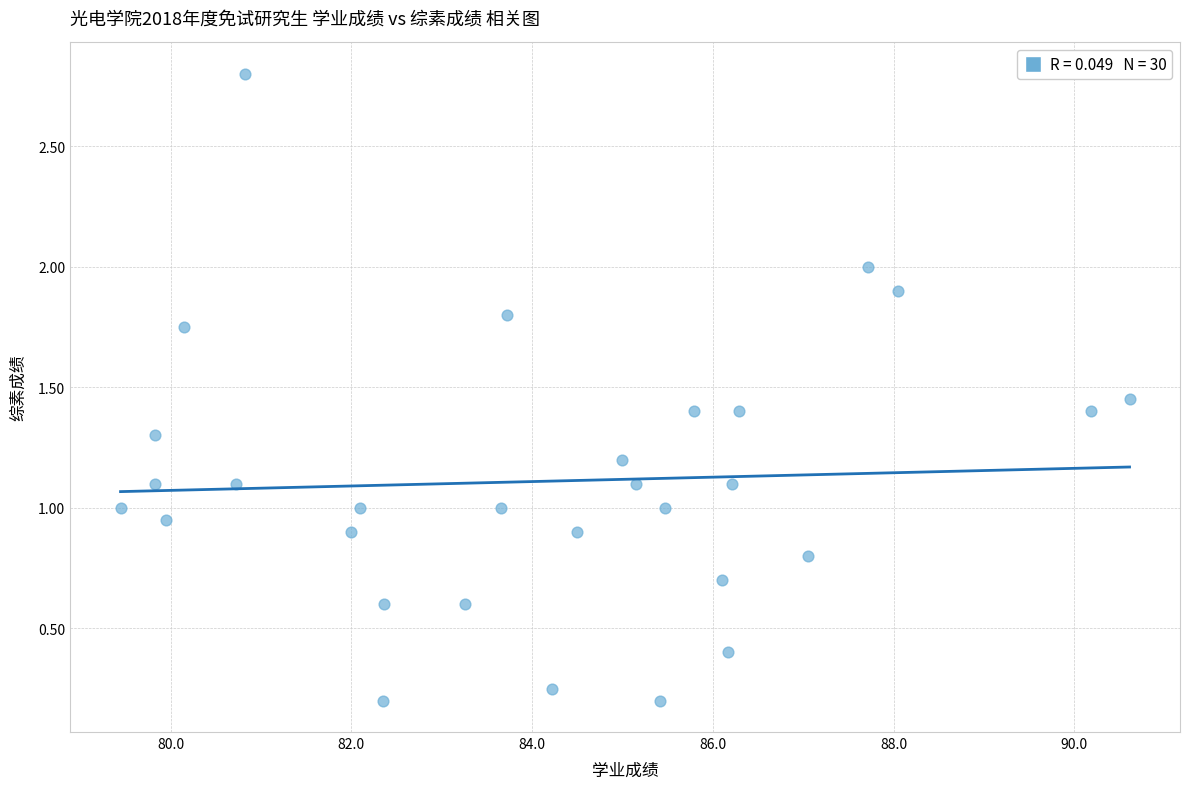

What is the range of Y values (max minus min)?

2.6